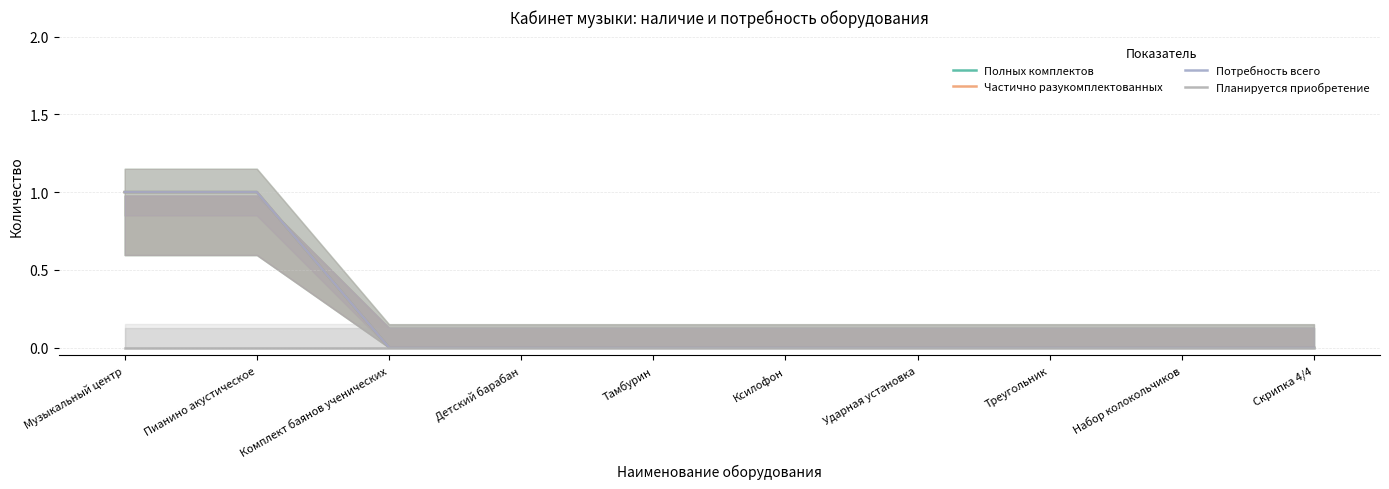

Is it true that Потребность всего equals 0 at Детский барабан?

False